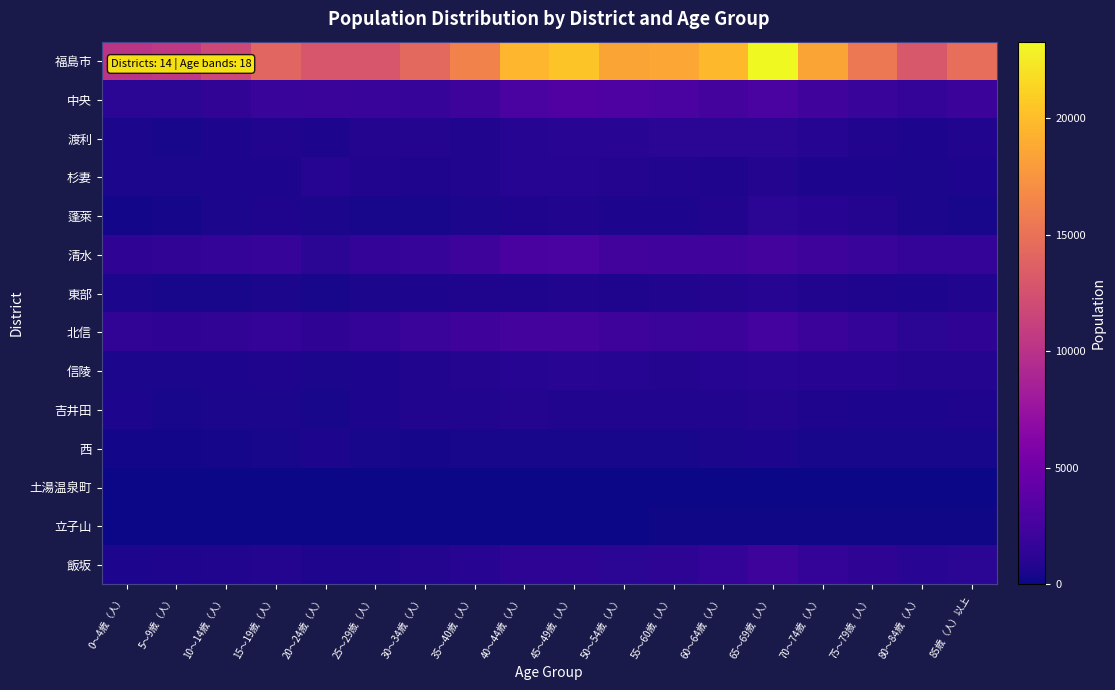

Which series has the widest spread of values?

福島市